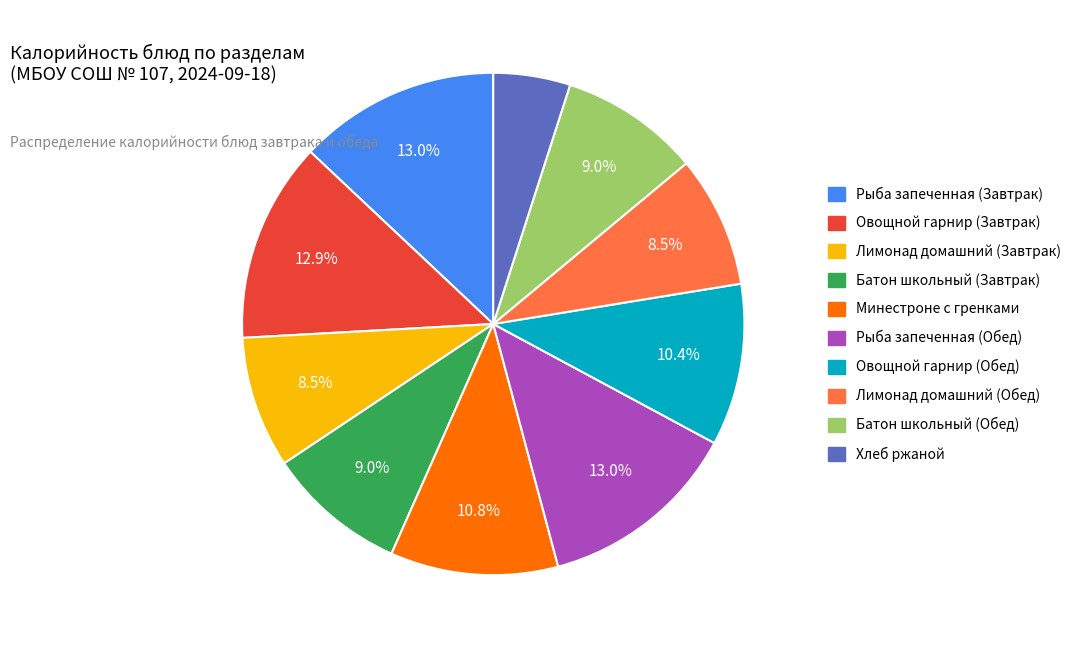

Which category has the smallest portion of the pie?

Хлеб ржаной